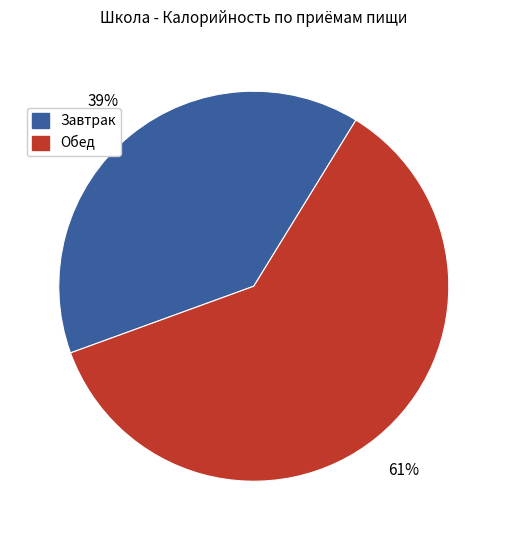

Does Завтрак represent more than half of the total?

No